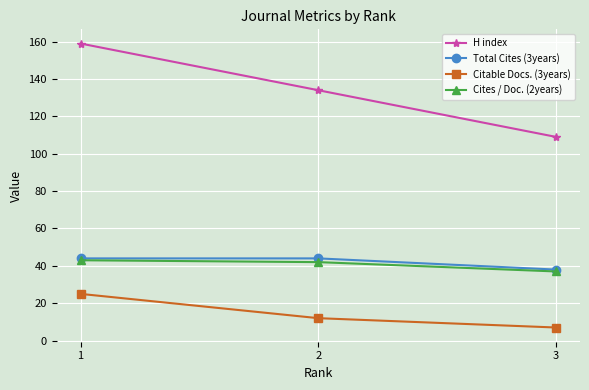

What is the value of the H index point at the 1st from the left?

159